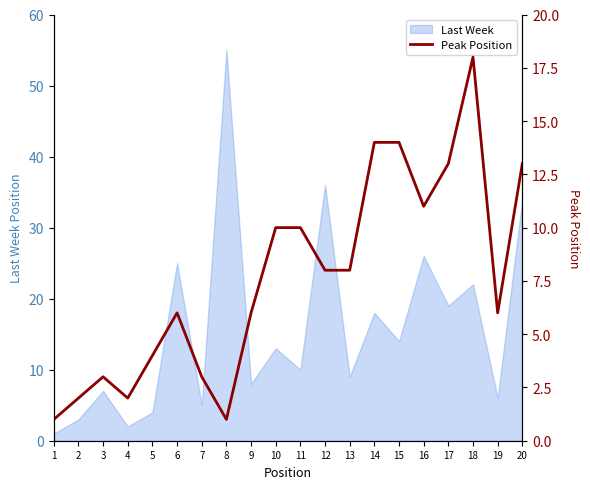

The value of Last Week at 3 is 12. True or false?

False